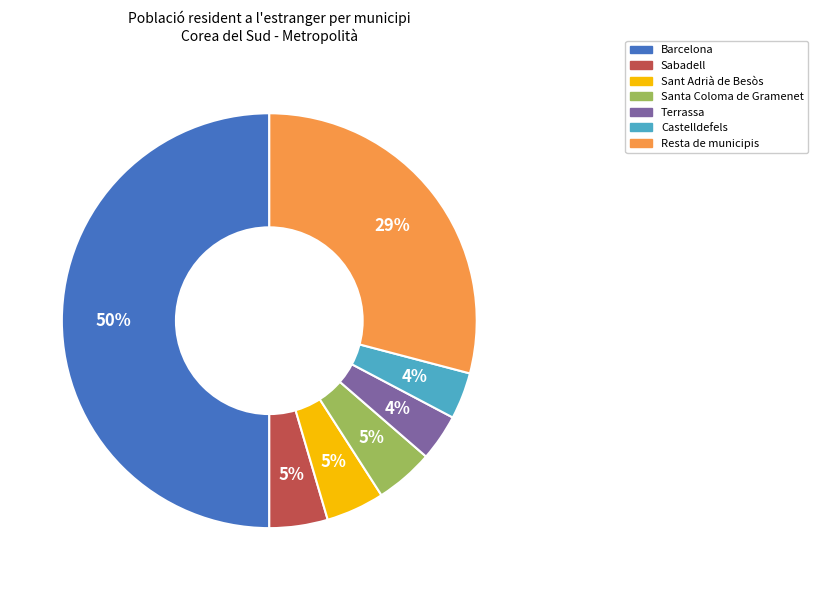

Does Castelldefels represent more than half of the total?

No